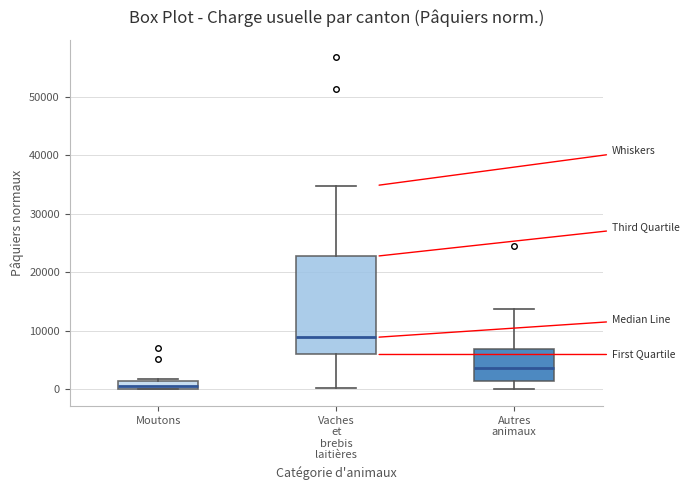

Comparing the boxes themselves (not the whiskers), which one is the tallest?

Vaches et brebis laitières